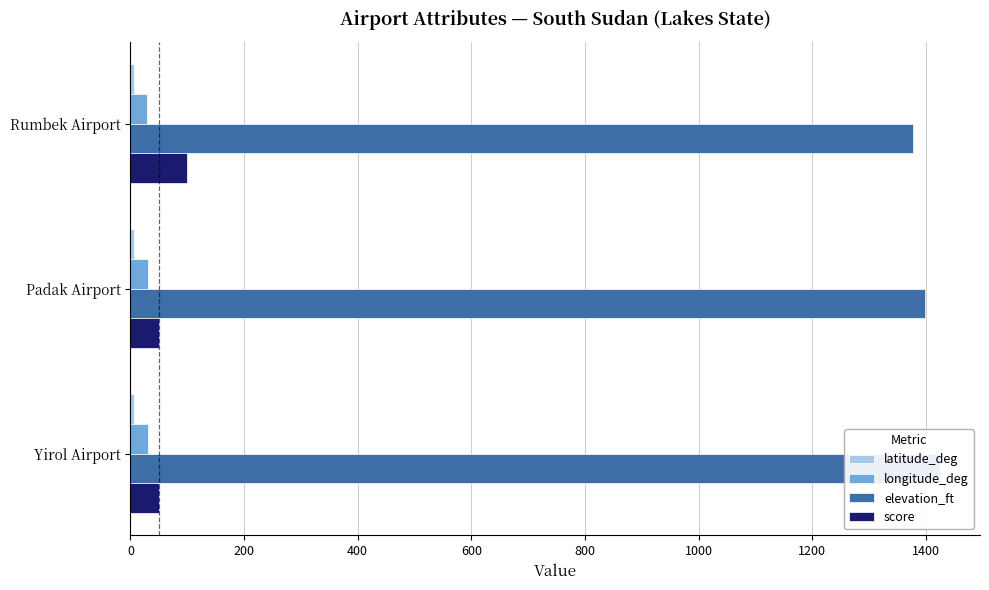

How many values in the elevation_ft series are below 1398?

1